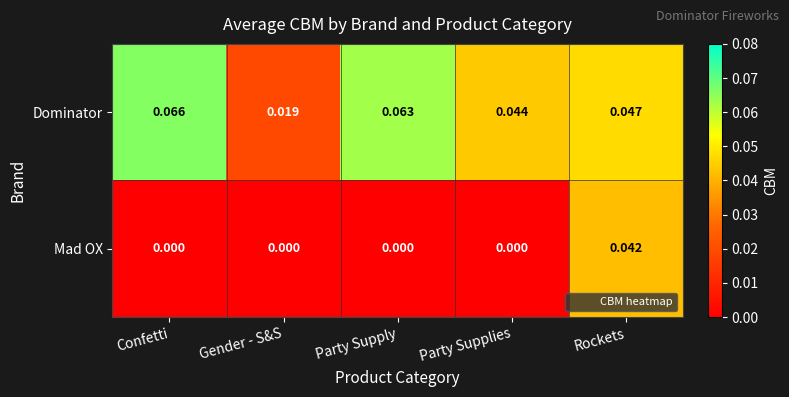

Which series has the largest range (max minus min)?

Dominator